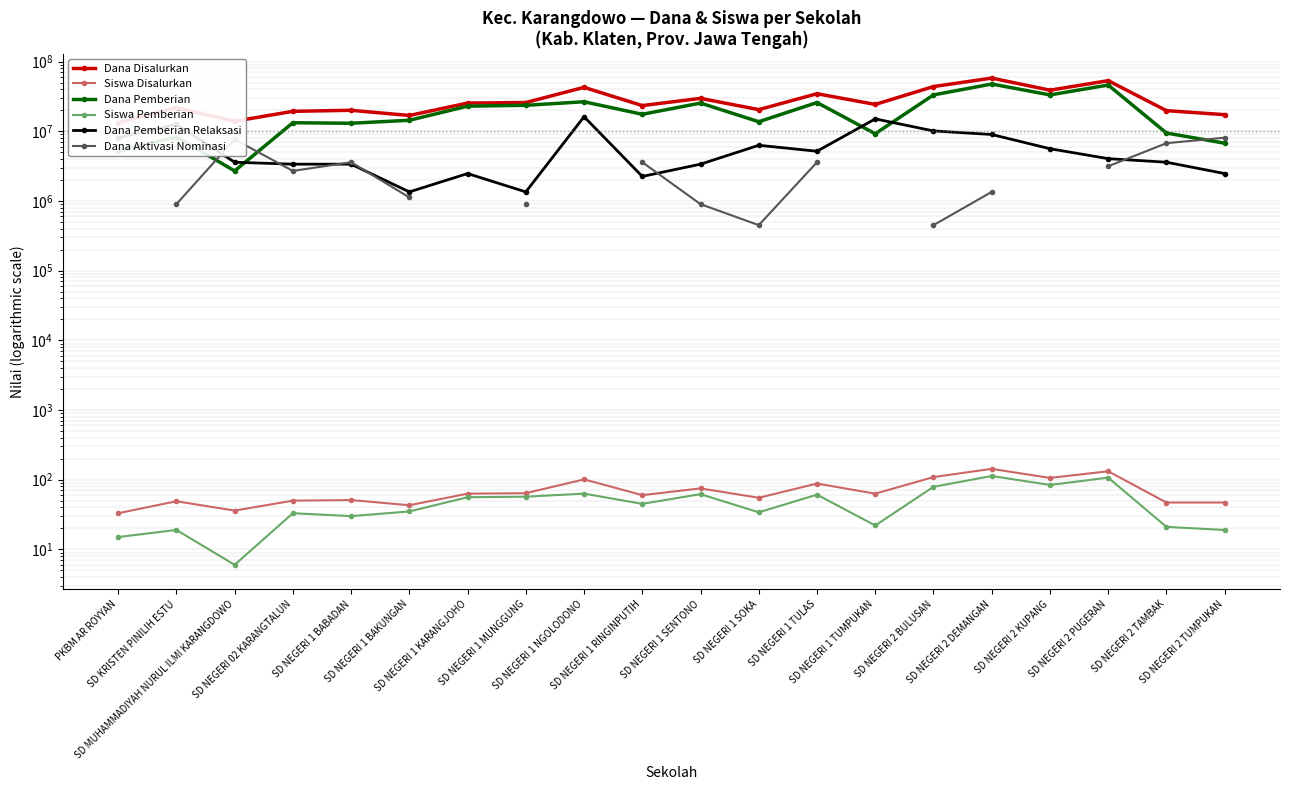

At which category does the chart reach its minimum across all series?

SD MUHAMMADIYAH NURUL ILMI KARANGDOWO